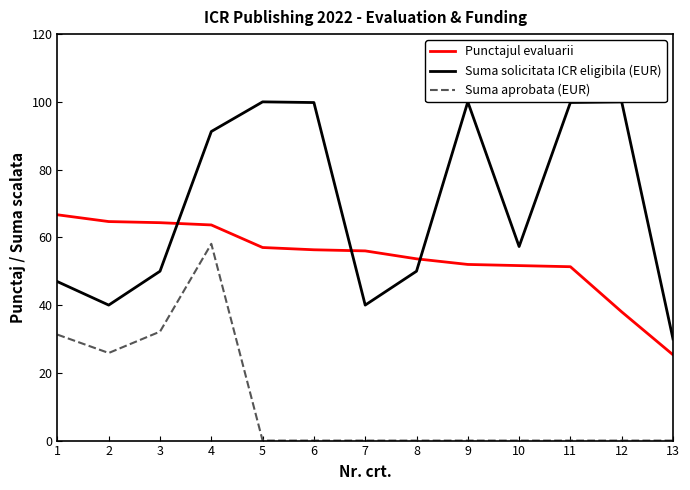

Which series has the largest total across all categories?

Suma solicitata ICR eligibila (EUR)